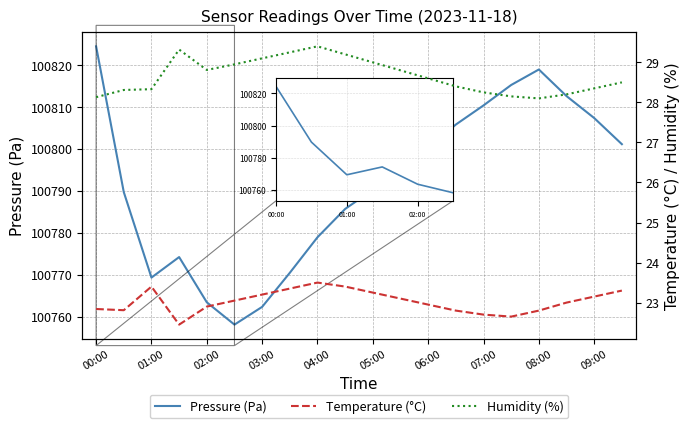

At which category is the sum across all series the highest?

00:00